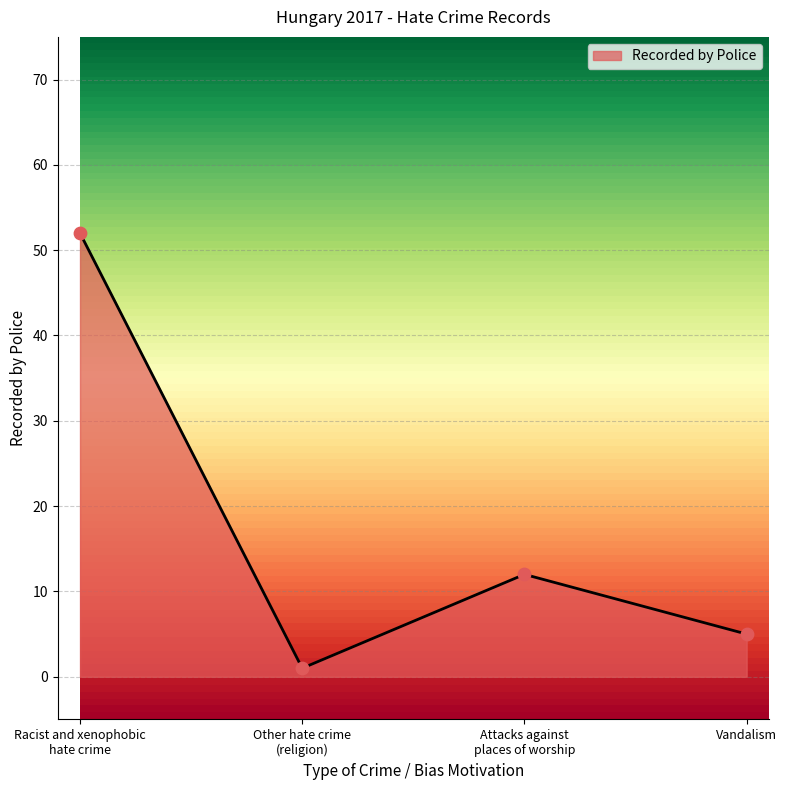

What is the change in value from Other hate crime
(religion) to Attacks against
places of worship?

+11